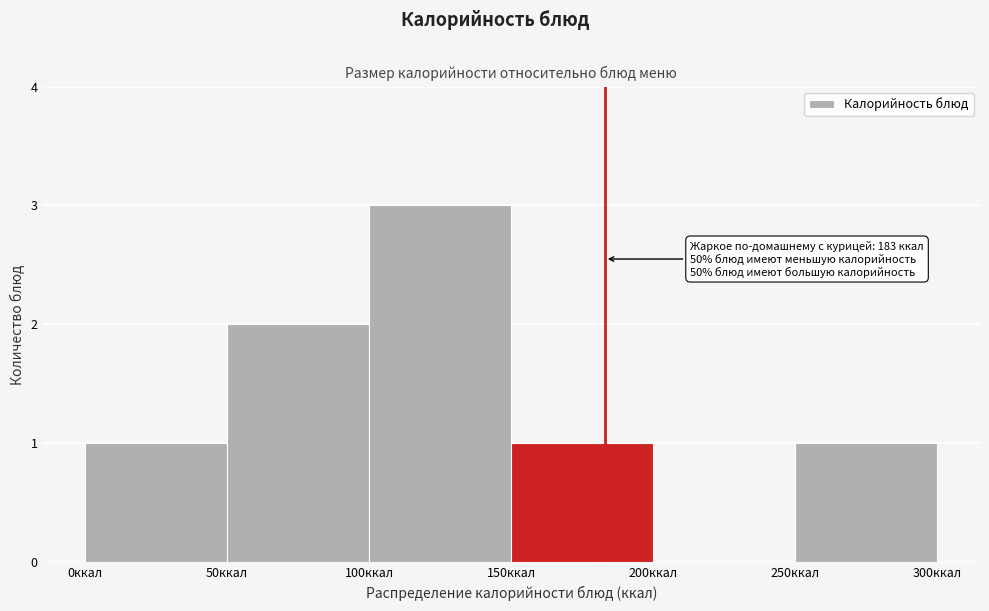

Which range on the x-axis has the tallest bar?

100 to 150